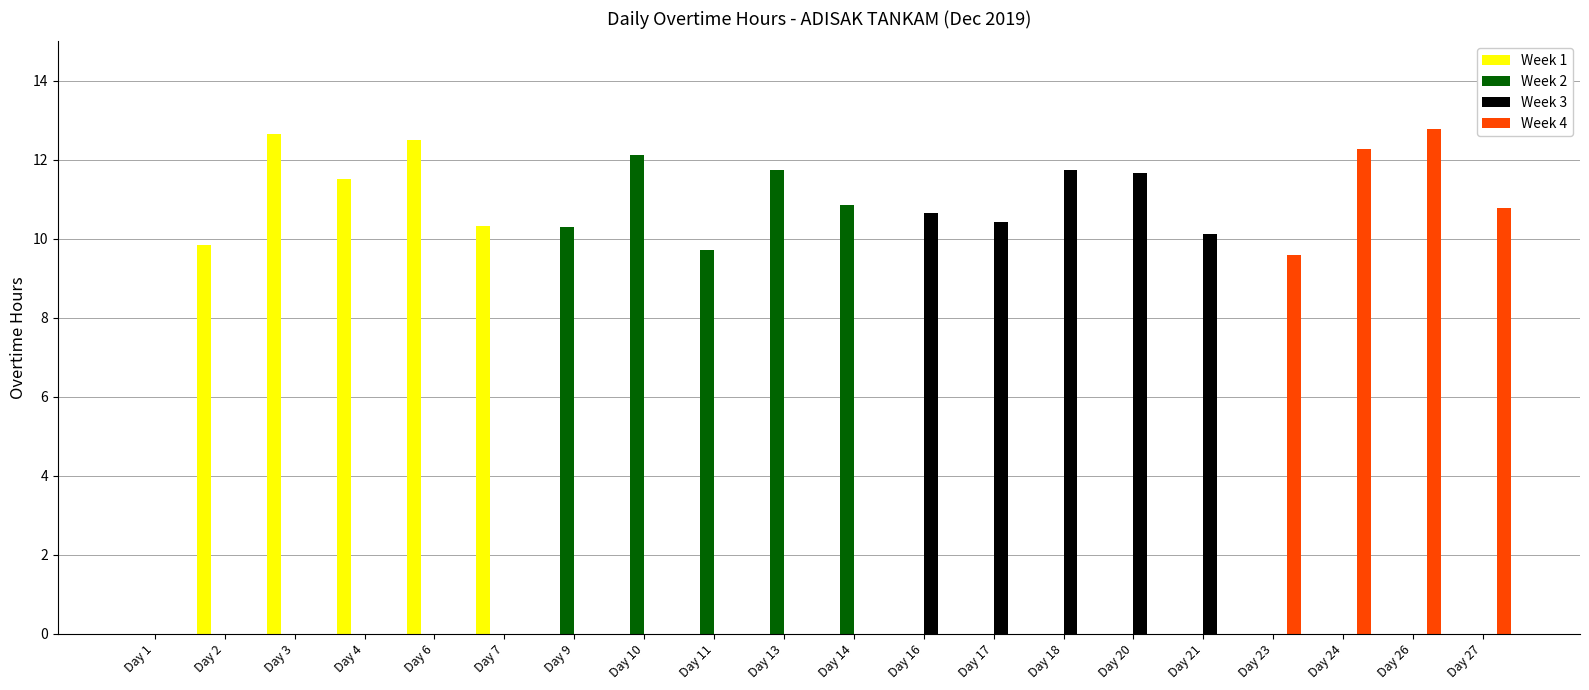

What is the maximum value shown in the chart?

12.8